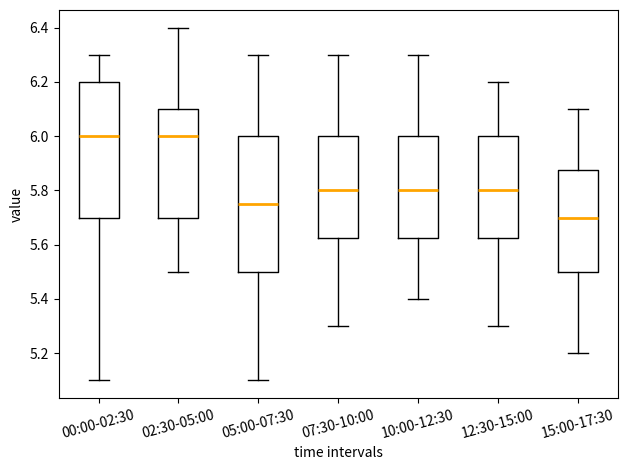

Reading left to right, transcribe this box plot: for each box, give where its median line is, the range the box spans, and where its two whiskers end, as read against the y-axis. The values are not printed on the chart, so give them approximately, as read against the axis.

00:00-02:30: median 6.00, box 5.70 to 6.20, whiskers 5.10 to 6.30
02:30-05:00: median 6.00, box 5.70 to 6.10, whiskers 5.50 to 6.40
05:00-07:30: median 5.76, box 5.50 to 6.00, whiskers 5.10 to 6.30
07:30-10:00: median 5.80, box 5.62 to 6.00, whiskers 5.30 to 6.30
10:00-12:30: median 5.80, box 5.62 to 6.00, whiskers 5.40 to 6.30
12:30-15:00: median 5.80, box 5.62 to 6.00, whiskers 5.30 to 6.20
15:00-17:30: median 5.70, box 5.50 to 5.88, whiskers 5.20 to 6.10